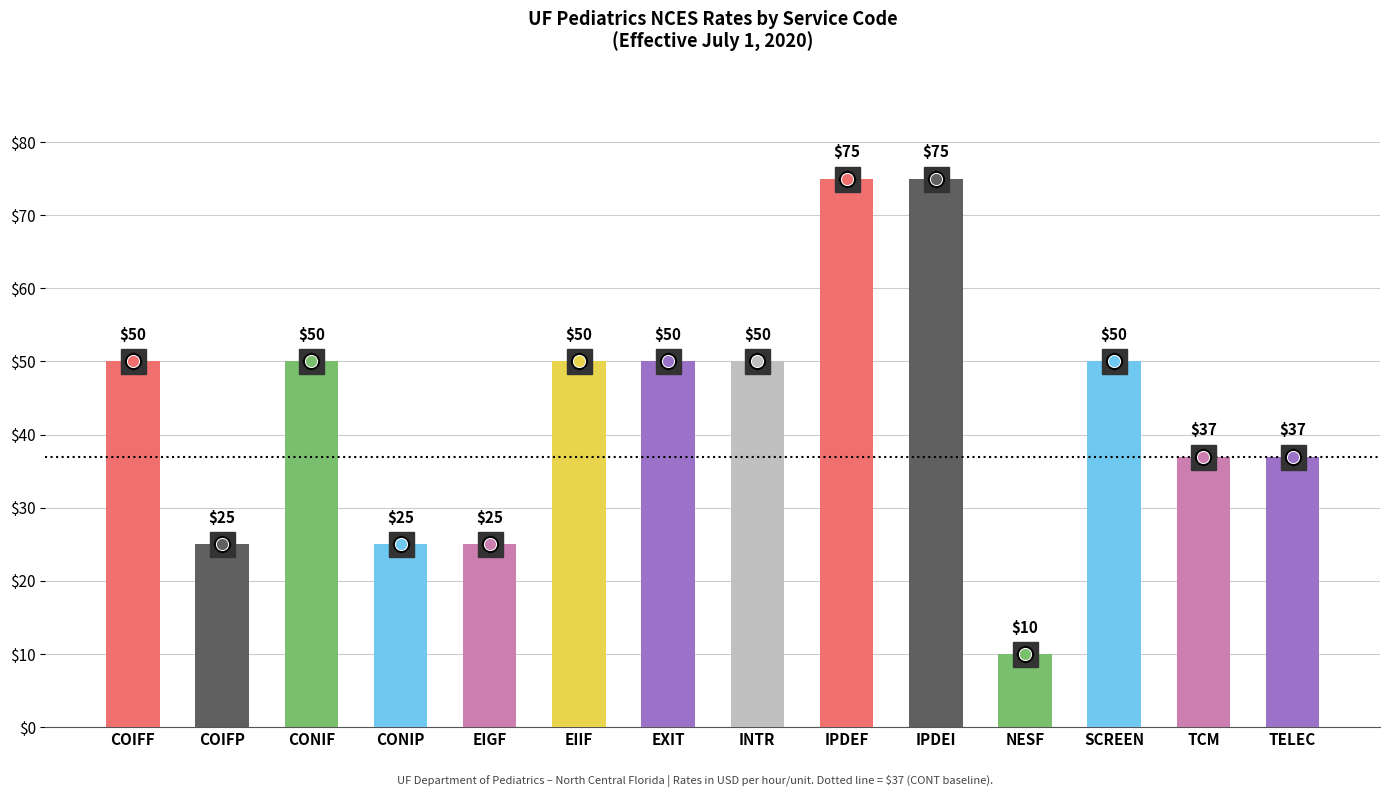

What is the difference between the values at EIIF and IPDEF?

25